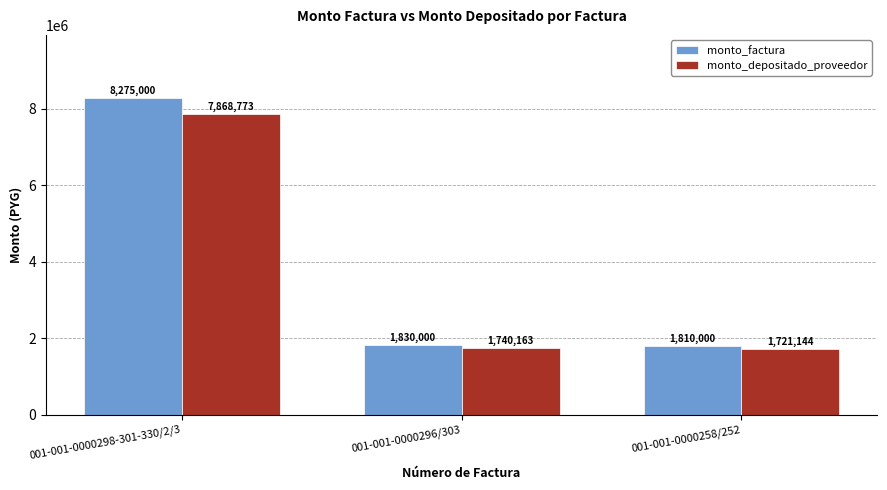

The monto_factura series shows 1810000 at 001-001-0000258/252. True or false?

True